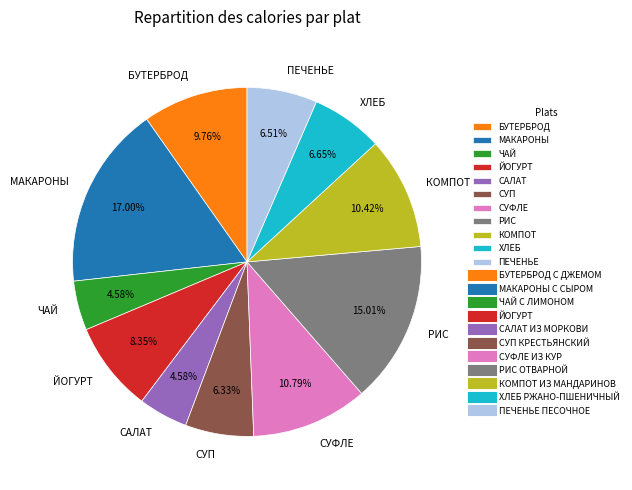

Which category has the biggest portion of the pie?

МАКАРОНЫ